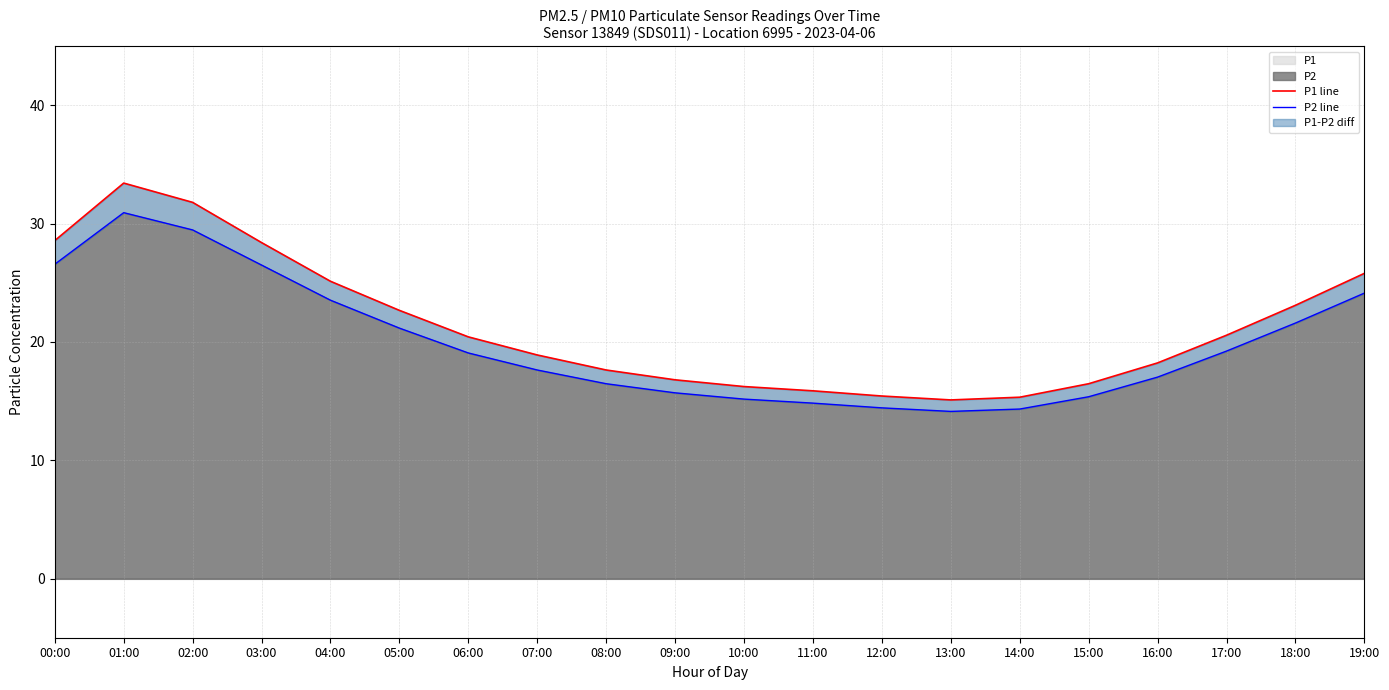

Where is the first local maximum for P1 line?

01:00